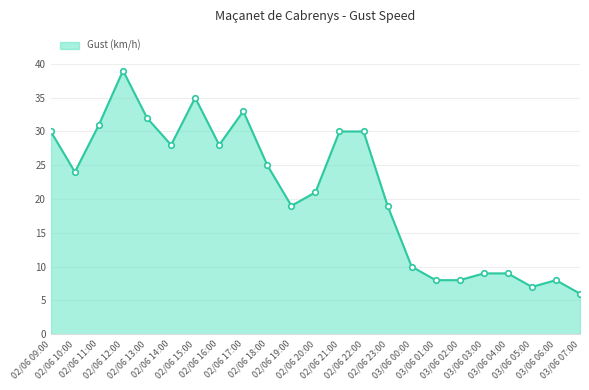

True or false: the data has more than 0 interior local peaks.

True